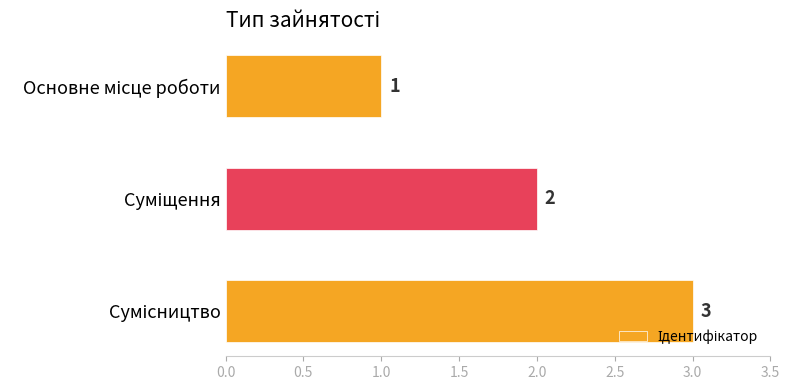

What is the value of the 1st bar from the top?

1